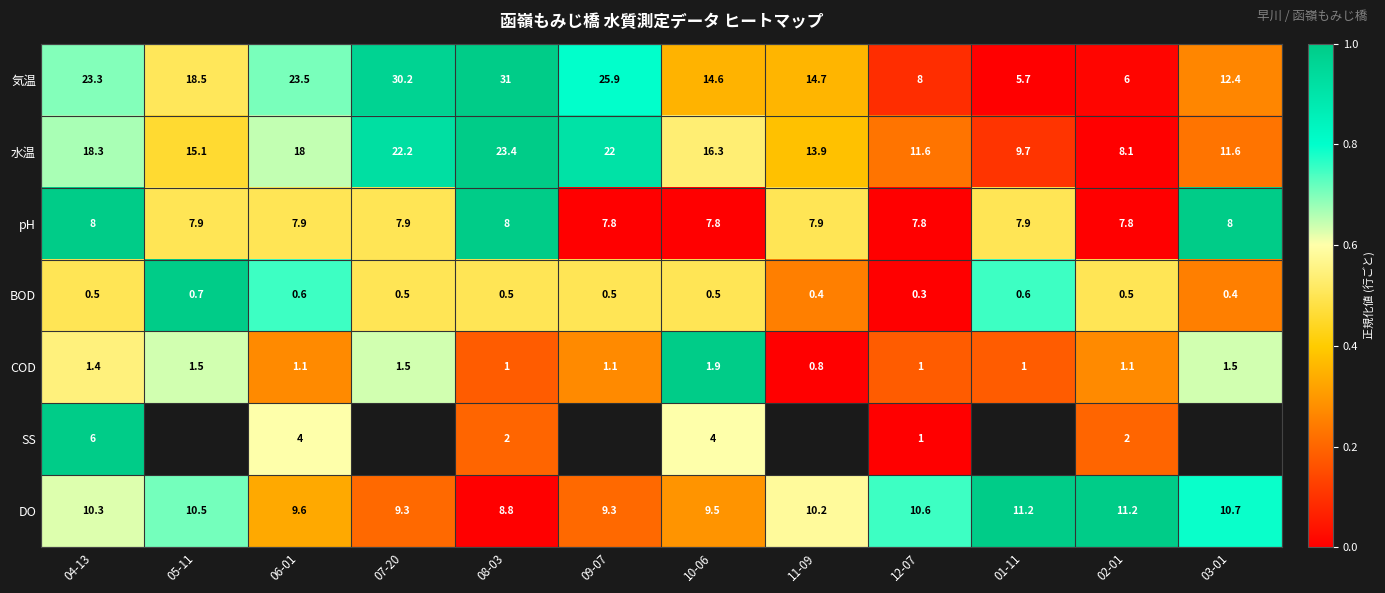

Rank the series at 10-06 from highest to lowest value.

水温, 気温, DO, pH, SS, COD, BOD